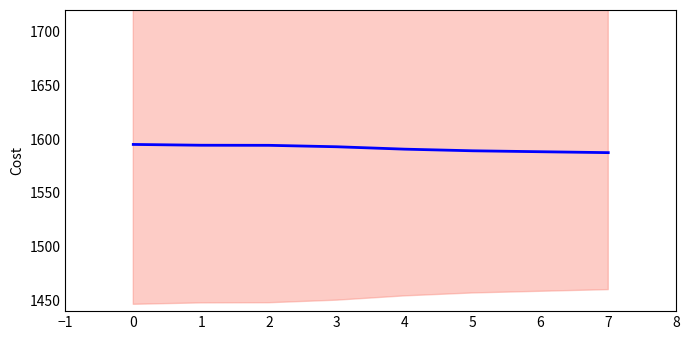

Reading left to right, what are all the values shown in this chart?

1595.0	1594.3	1594.2	1592.8	1590.6	1589.1	1588.2	1587.4